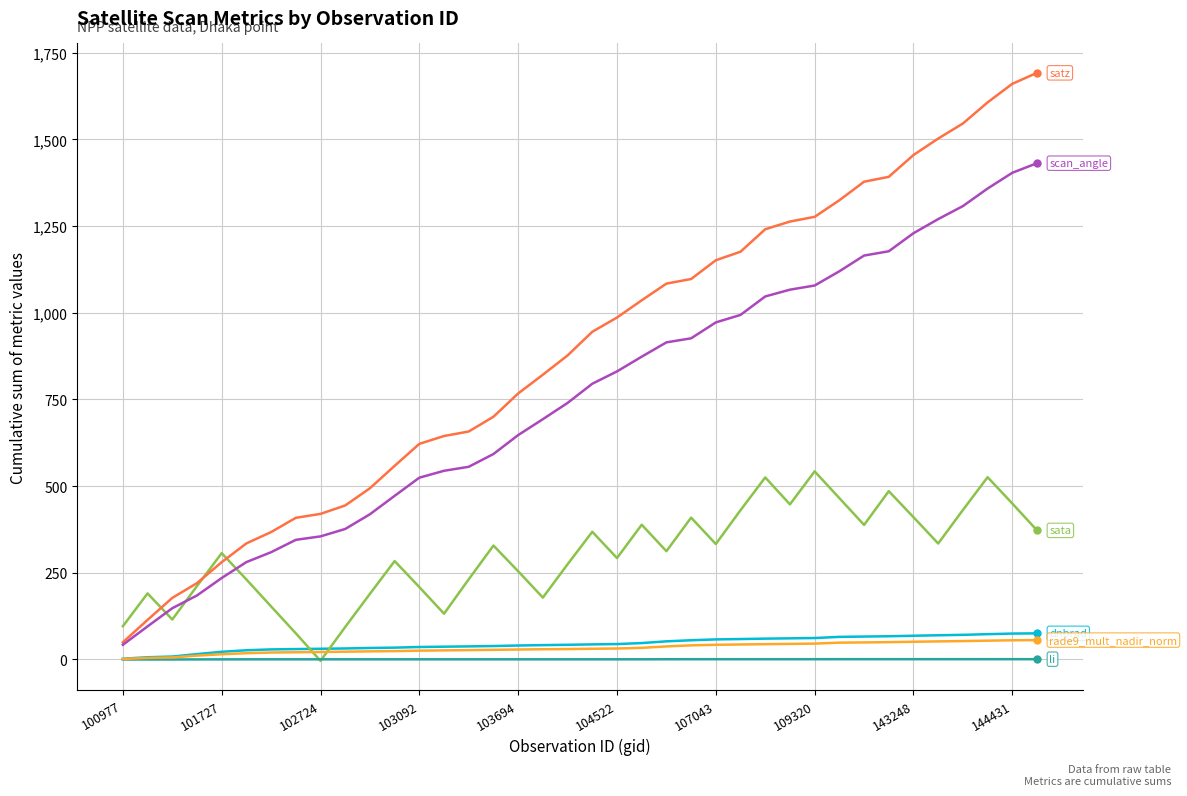

What is the greatest value displayed?

1691.8